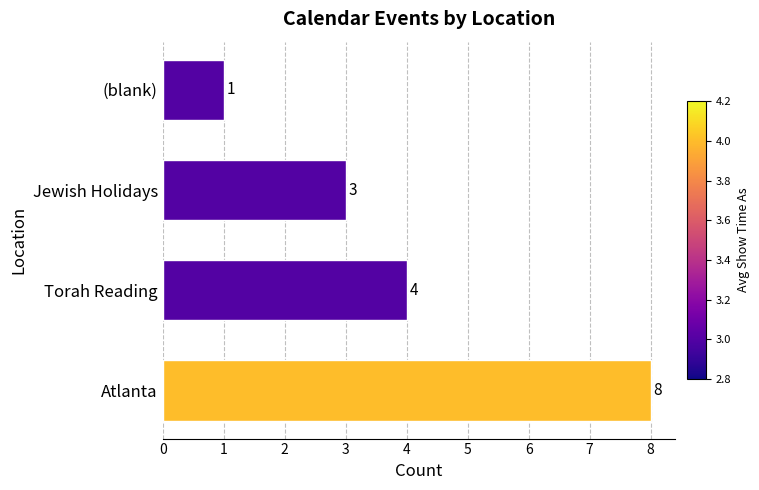

Reading bottom to top, extract all data points from this chart.

8	4	3	1